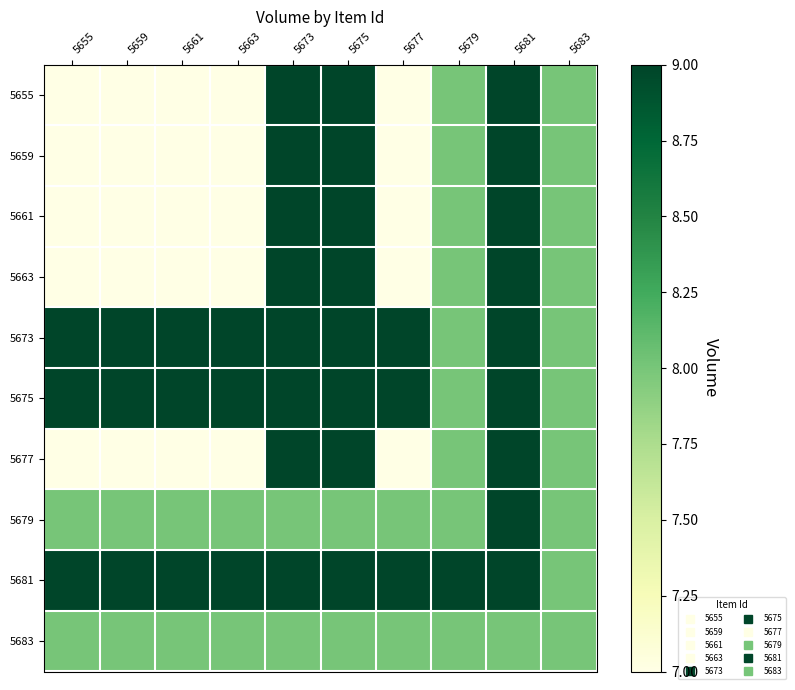

What is the total value across all series at 5681?

89